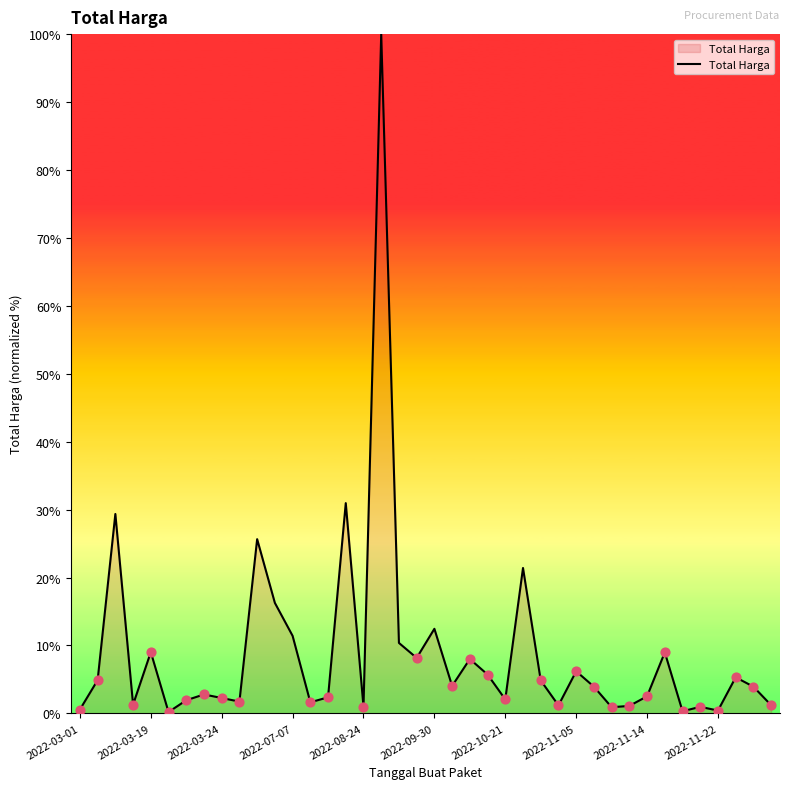

What is the greatest value displayed?

100.0